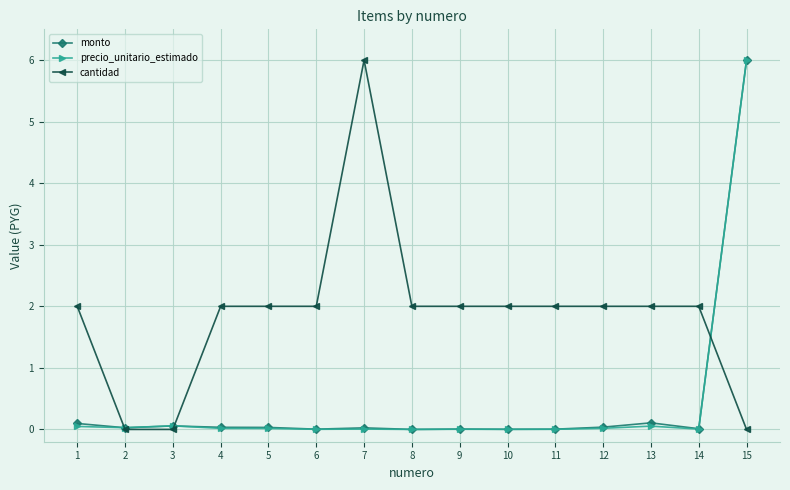

What is the sum of all precio_unitario_estimado values?

6.3